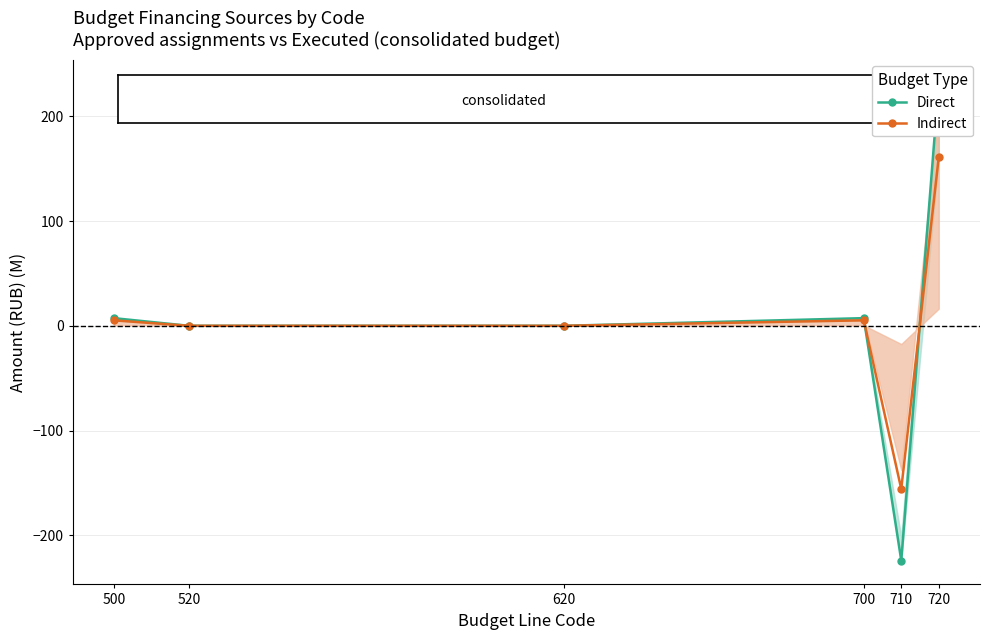

Reading left to right, extract all data points from this chart.

Direct: 500=7.3	520=0.0	620=0.0	700=7.3	710=-224.1	720=231.4
Indirect: 500=5.2	520=0.0	620=0.0	700=5.2	710=-155.8	720=161.0